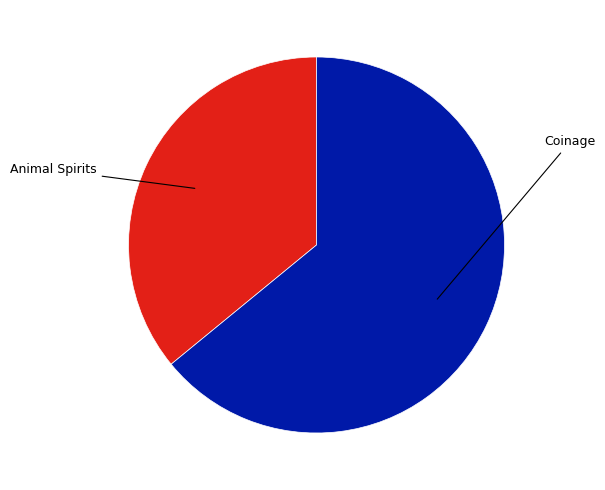

Is there any slice that represents more than half of the pie?

Yes